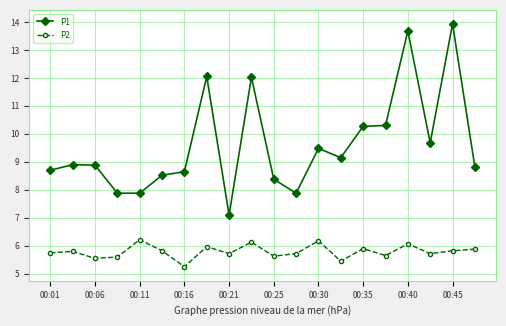

What is the value of the P2 point at the 17th from the left?

6.1